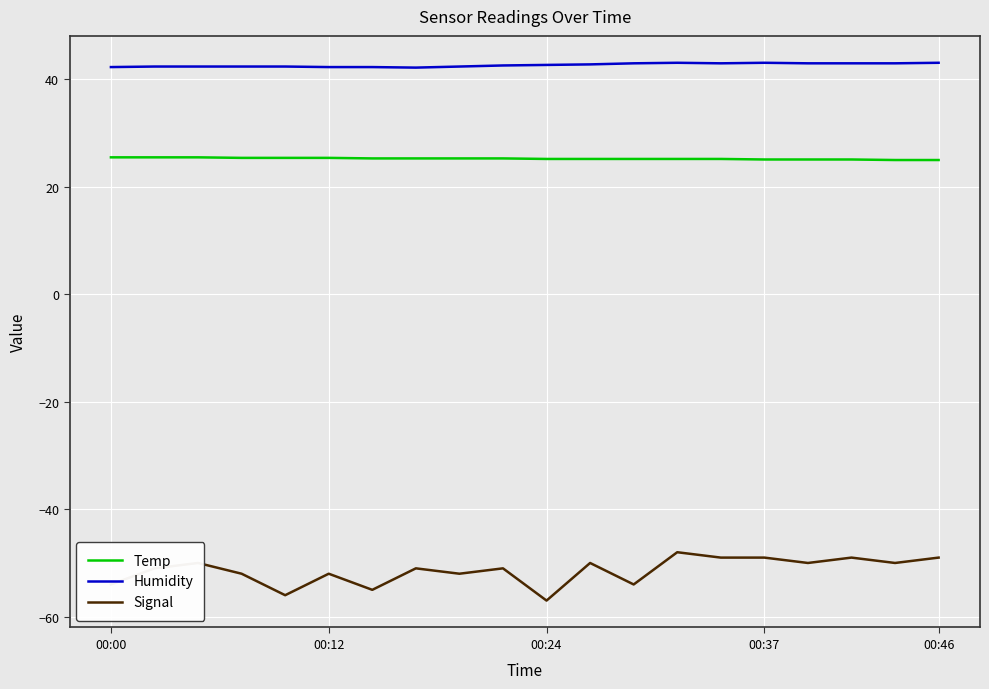

Which series has the widest spread of values?

Signal